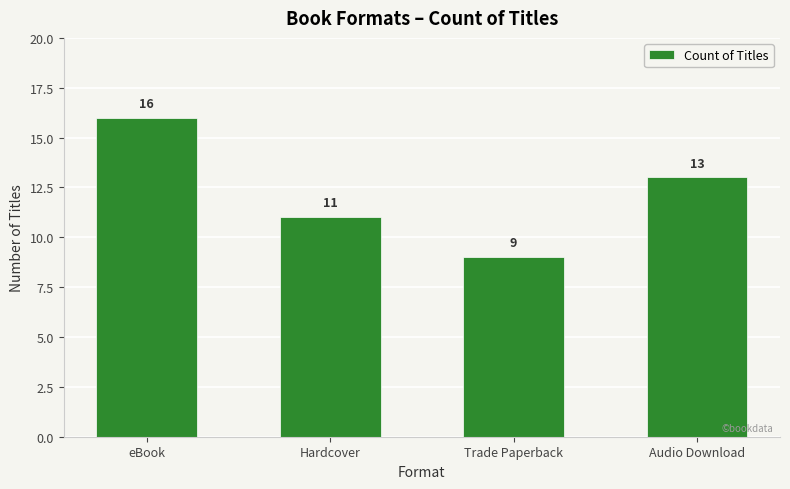

What position from the right is Audio Download?

1